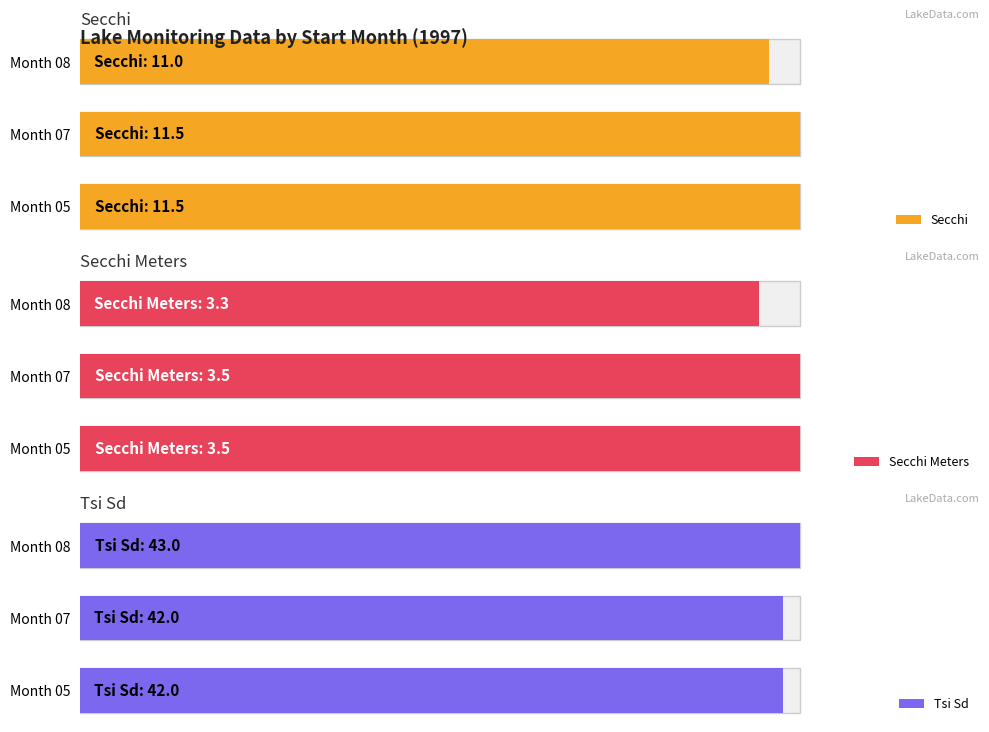

What is the average value of the Secchi series?

11.3